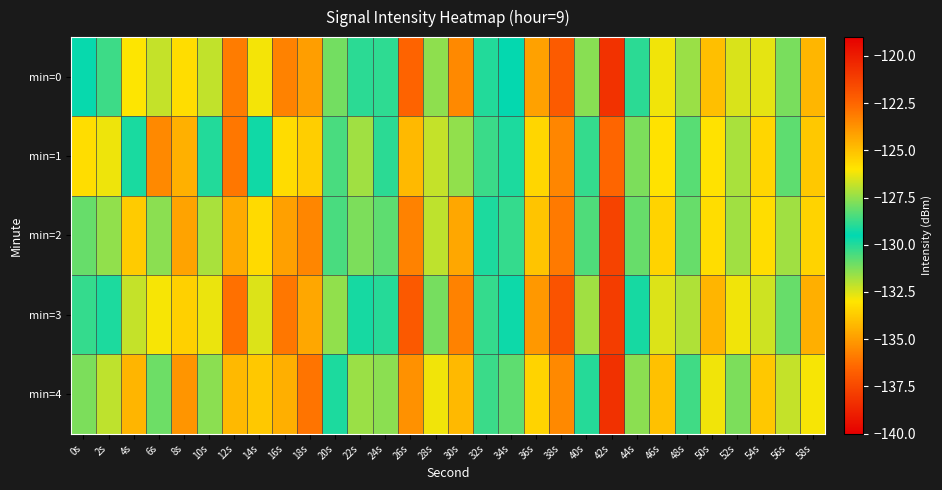

Between 50s and 32s, which is larger?

32s